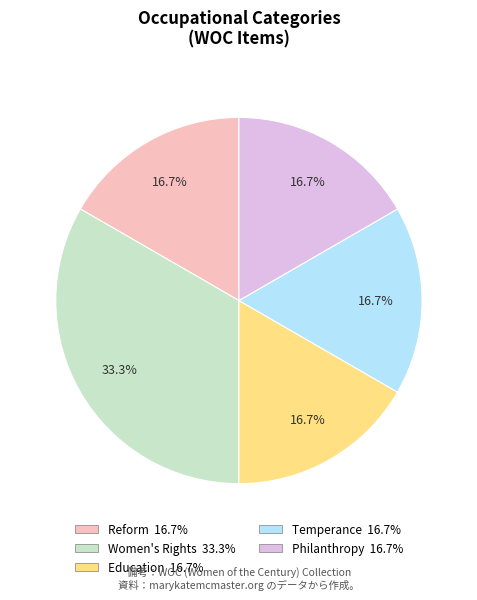

Count the number of slices in the pie.

5